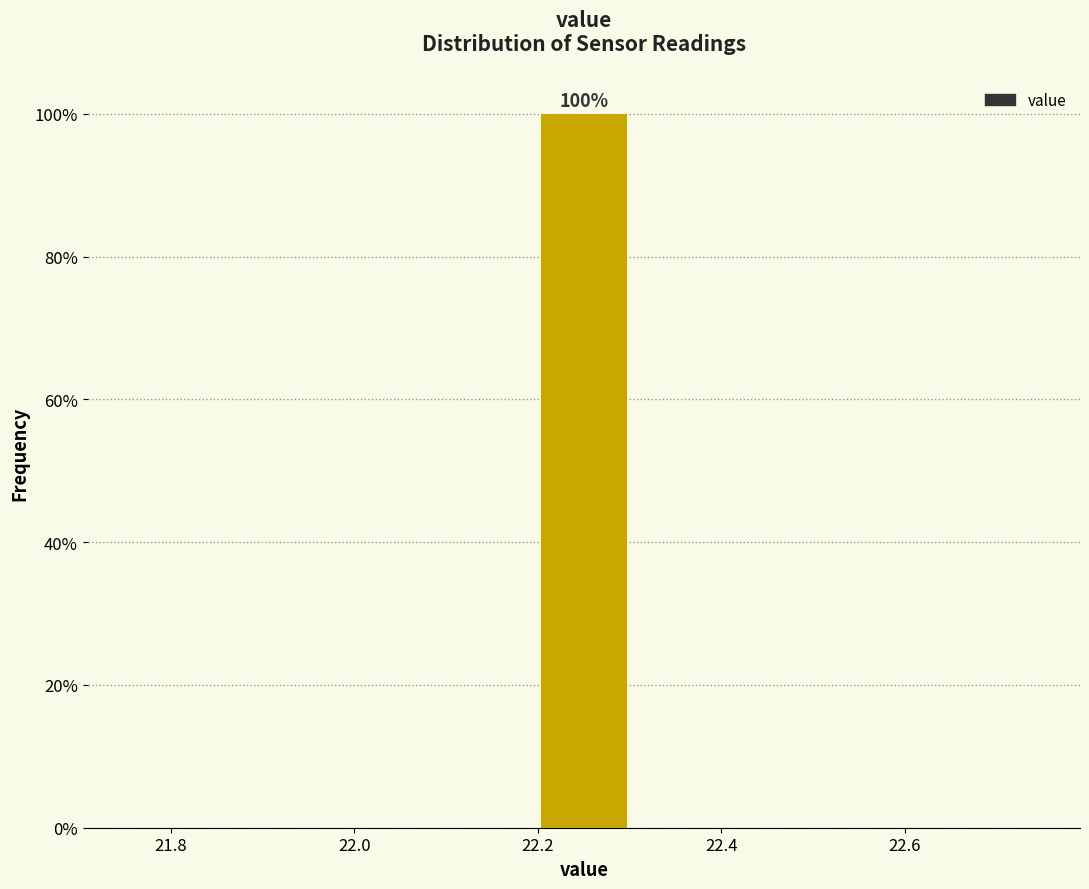

Which range on the x-axis has the tallest bar?

22.20 to 22.30